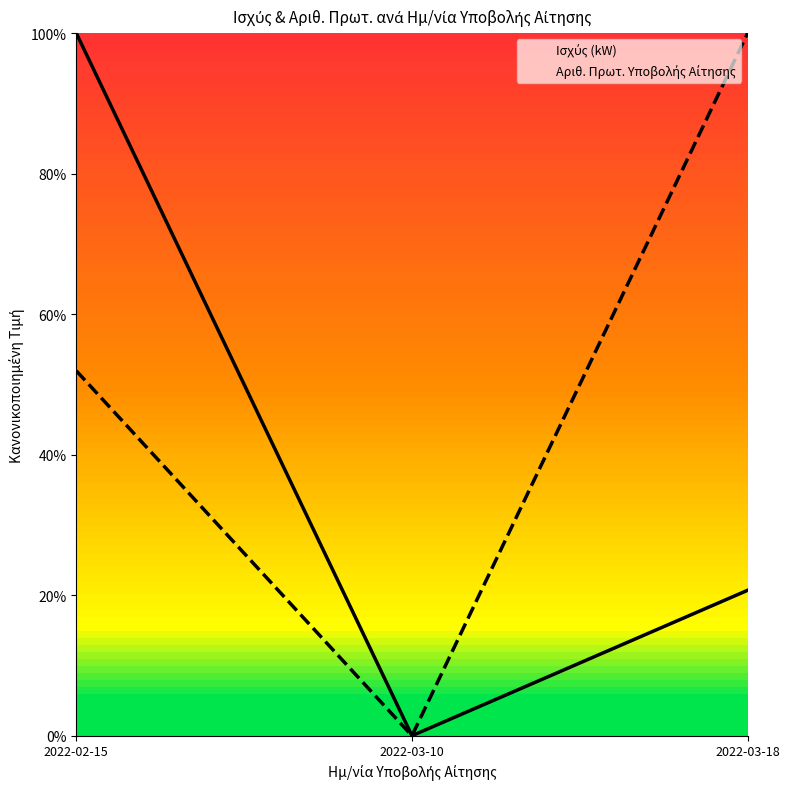

Where is Αριθ. Πρωτ. Υποβολής Αίτησης nearest to the value 0?

2022-03-10